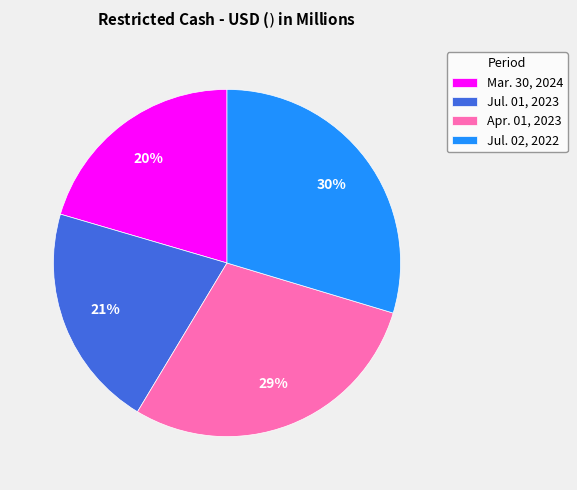

What is the largest slice in the pie chart?

Jul. 02, 2022